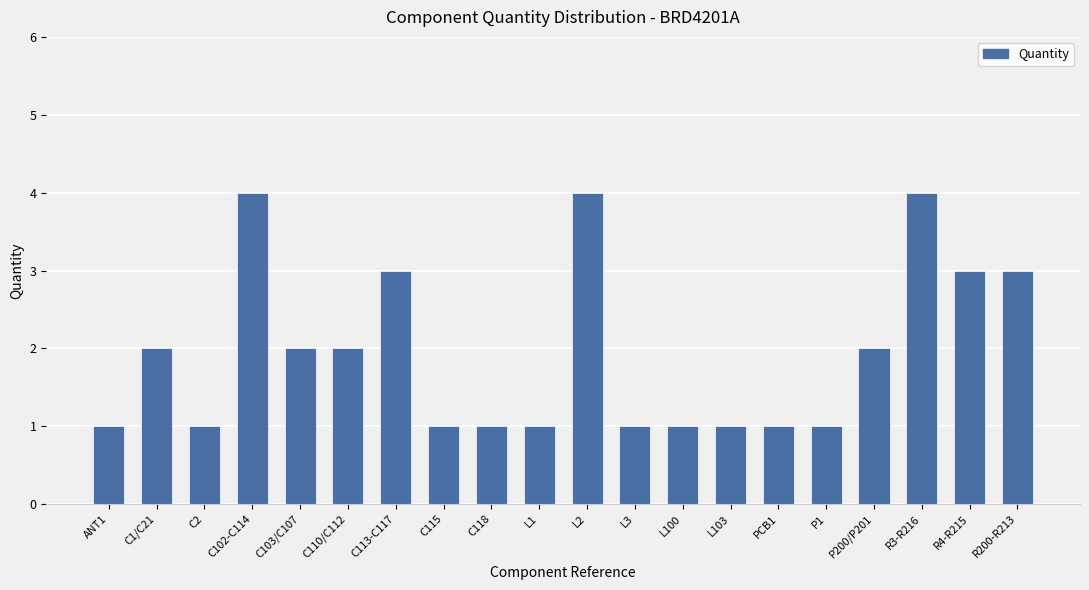

Reading left to right, list all the values displayed in this chart.

1	2	1	4	2	2	3	1	1	1	4	1	1	1	1	1	2	4	3	3